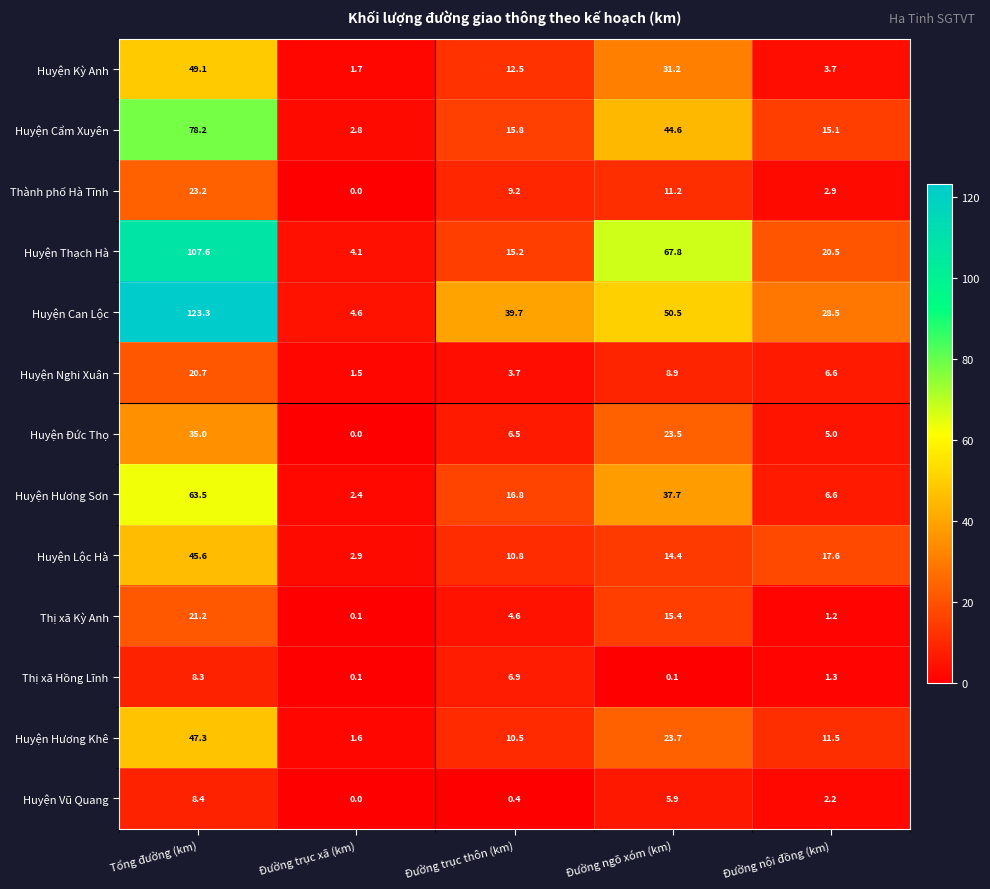

Where is Thành phố Hà Tĩnh nearest to the value 11?

Đường ngõ xóm (km)